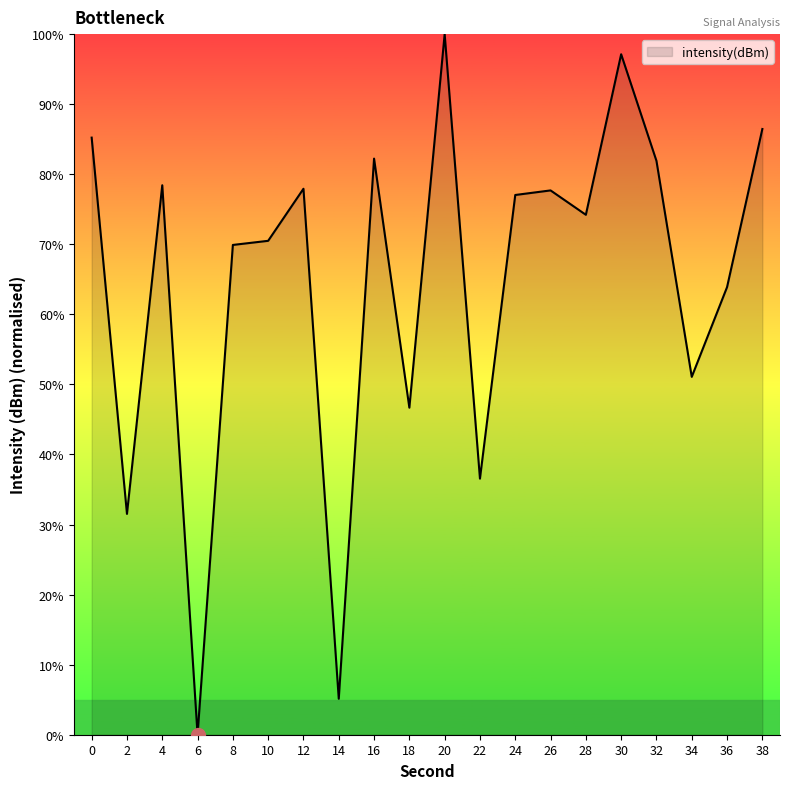

How many values are below 77?

10